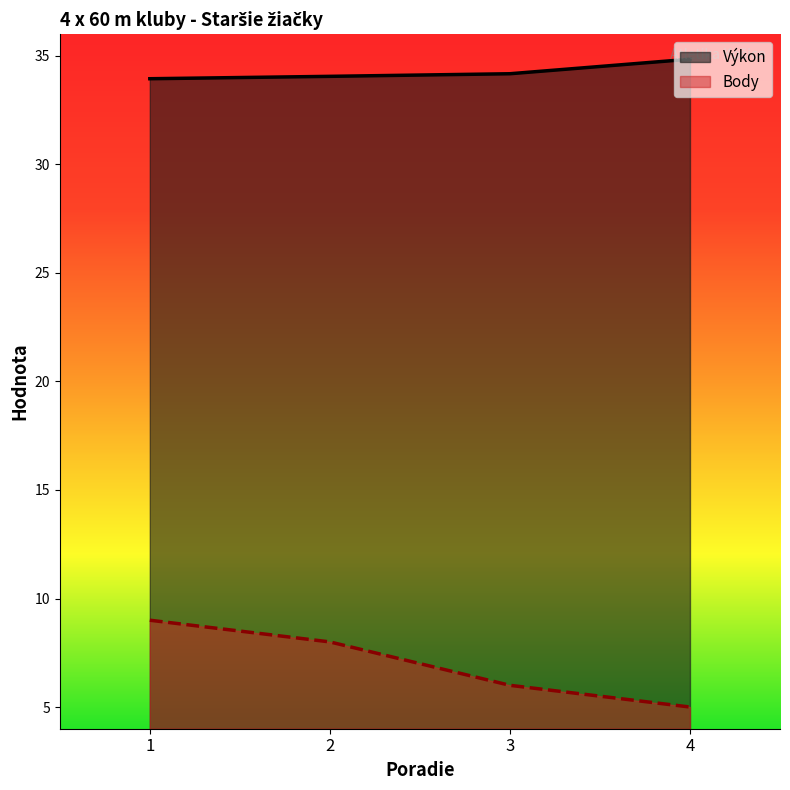

What are all the series names shown in the legend?

Výkon, Body